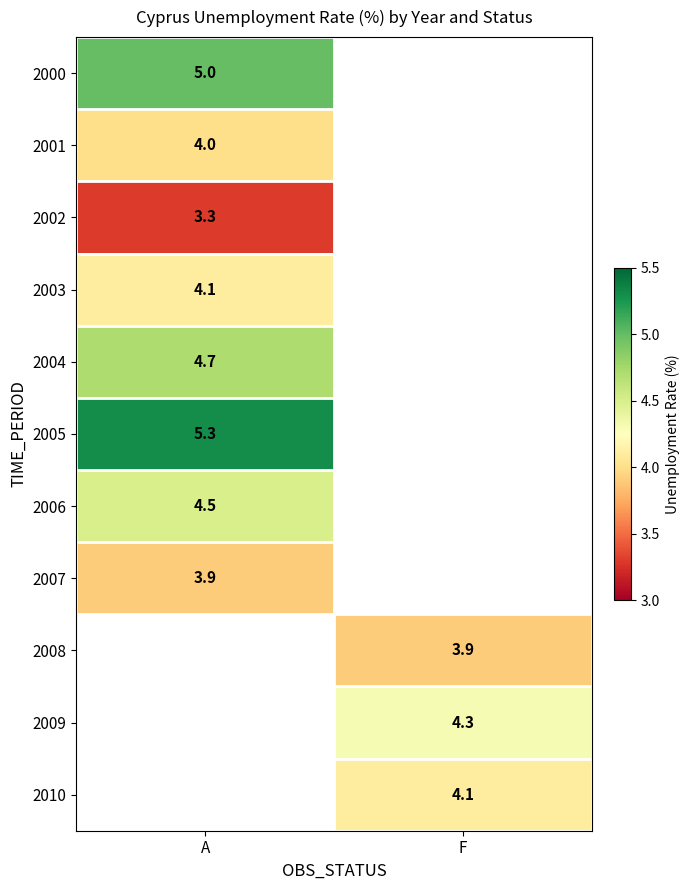

True or false: 2009 has a value of 4.3 at F.

True